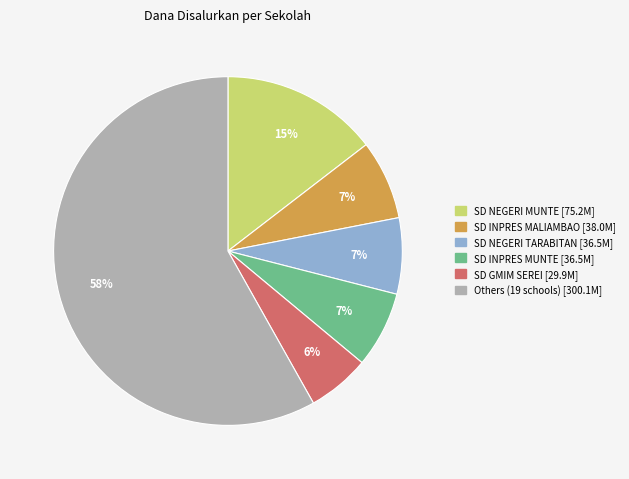

Is there any slice that represents more than half of the pie?

Yes